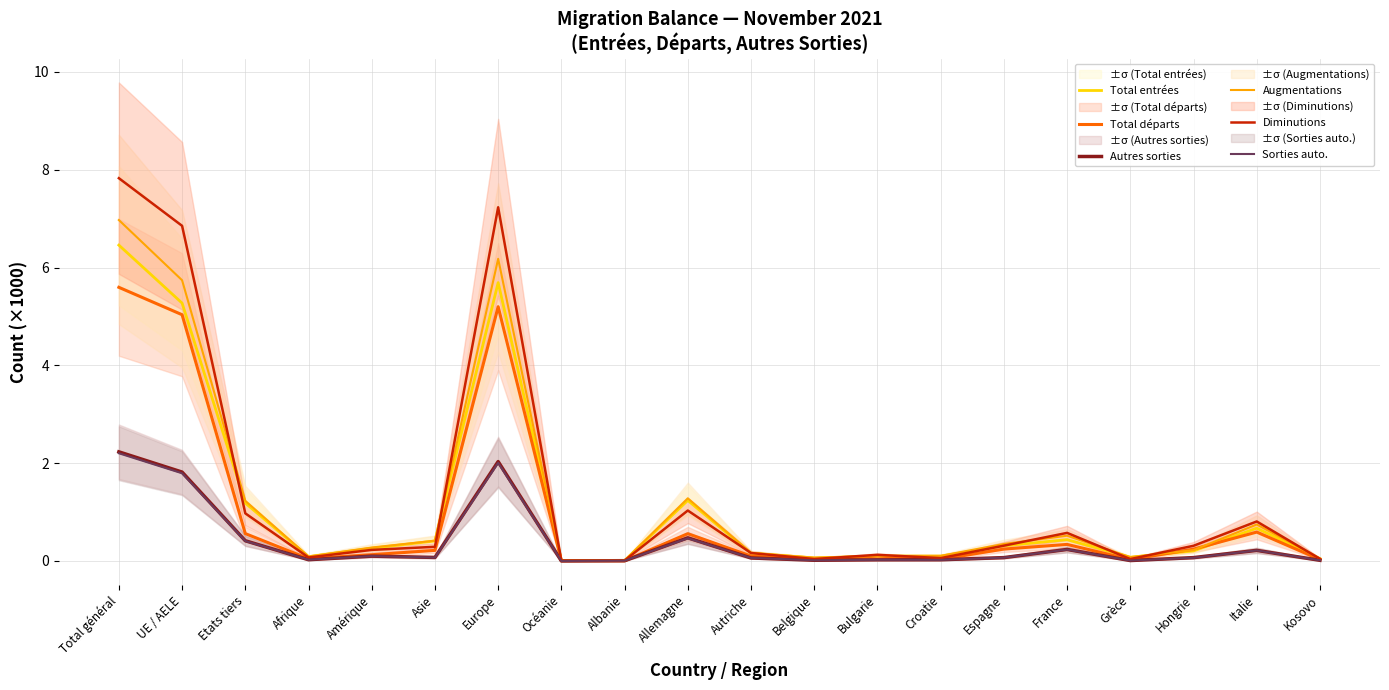

At which category does the chart reach its minimum across all series?

Océanie